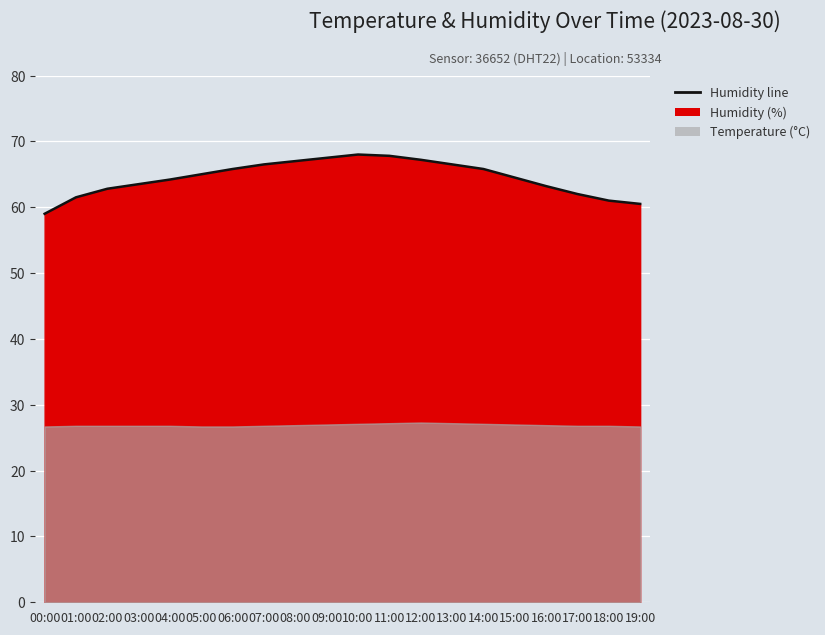

List the labels in order of value, largest first.

10:00, 11:00, 09:00, 12:00, 08:00, 07:00, 13:00, 06:00, 14:00, 05:00, 15:00, 04:00, 03:00, 16:00, 02:00, 17:00, 01:00, 18:00, 19:00, 00:00